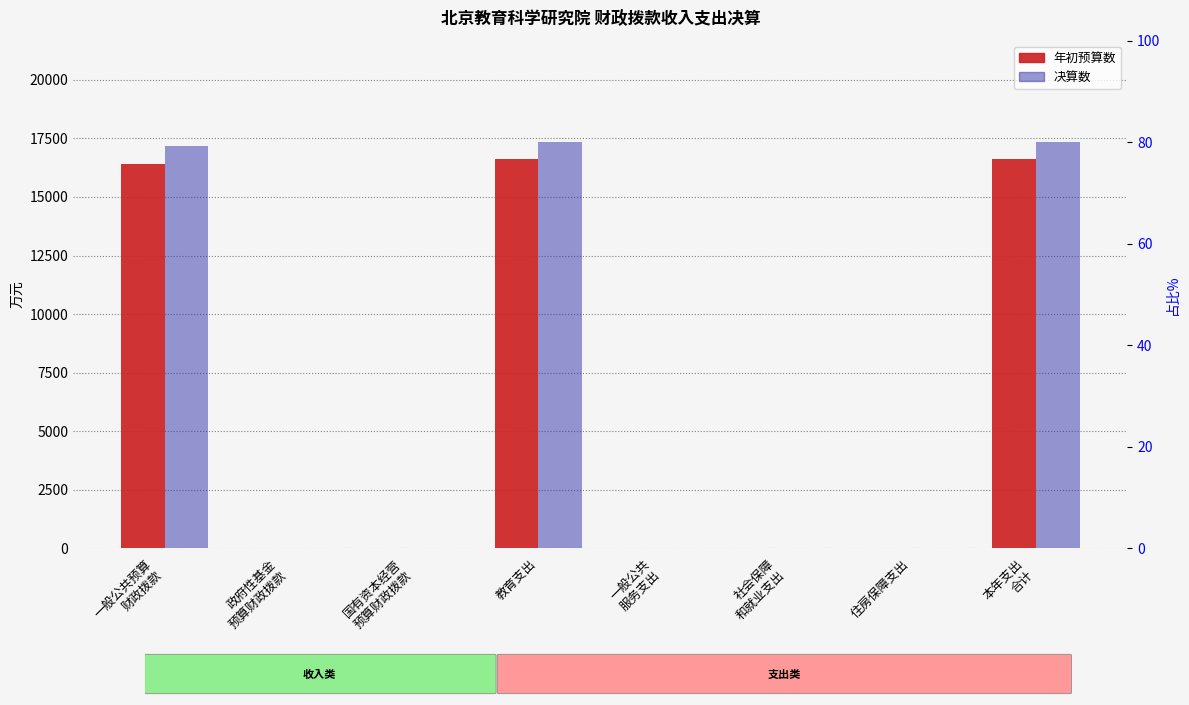

What is the greatest value displayed?

17335.3